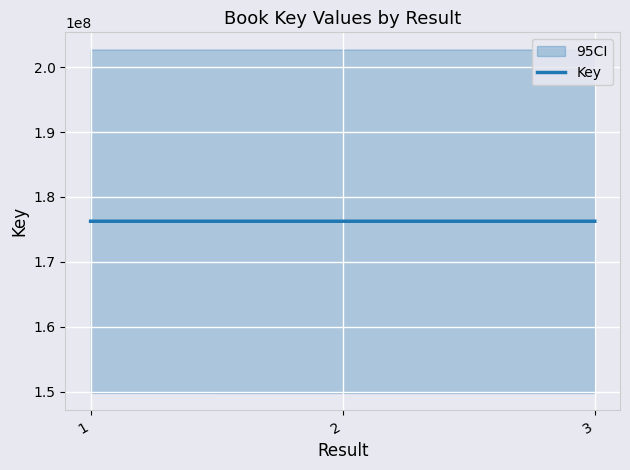

How many values are between 176265901 and 176267698?

3